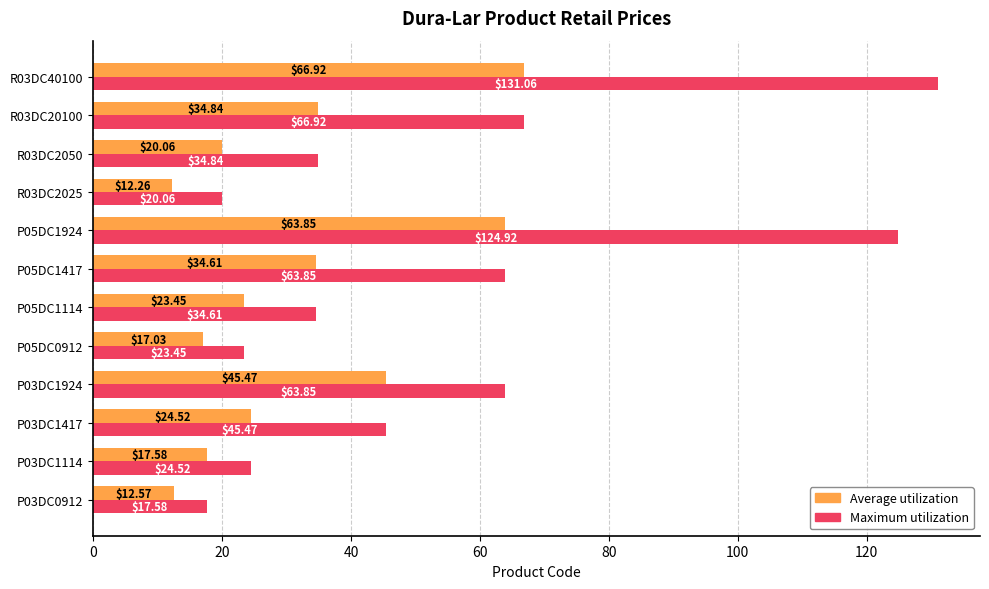

Rank the series by their average value, from highest to lowest.

Maximum utilization, Average utilization